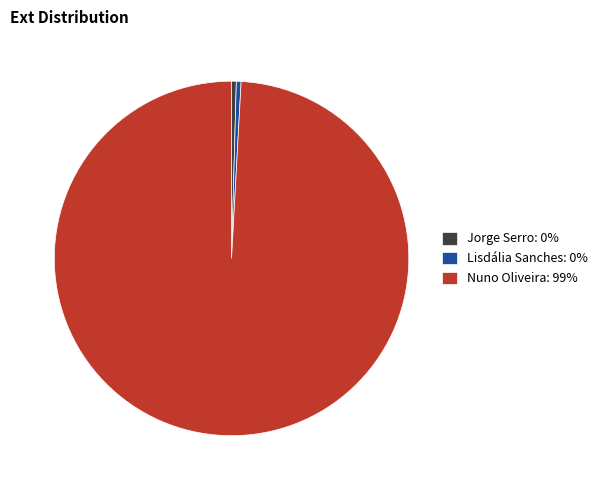

Which has a higher value, Nuno Oliveira: 99% or Jorge Serro: 0%?

Nuno Oliveira: 99%